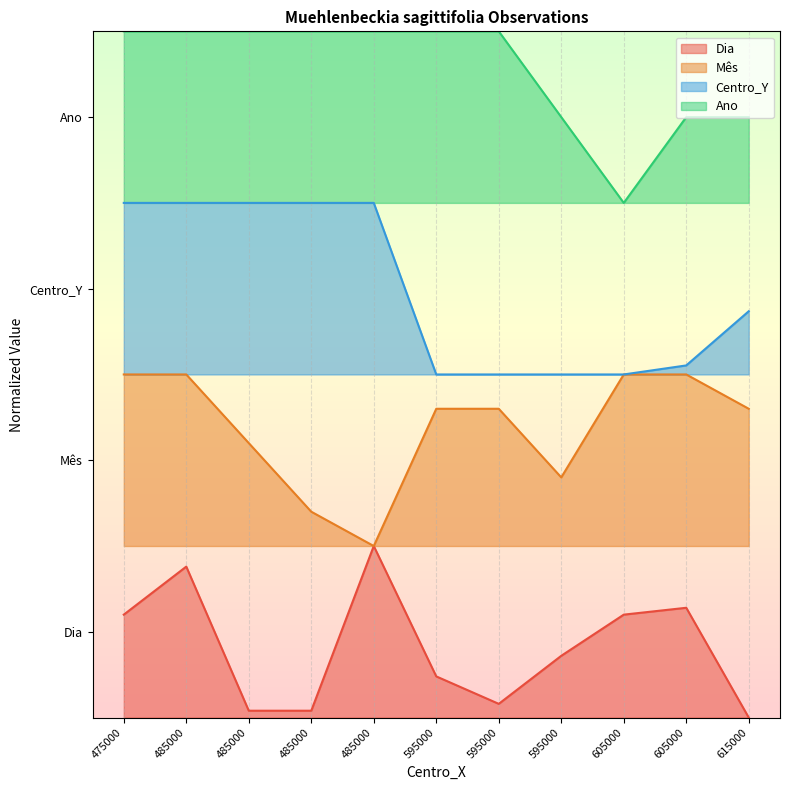

Between 485000 and 615000, which series saw the biggest shift?

Dia